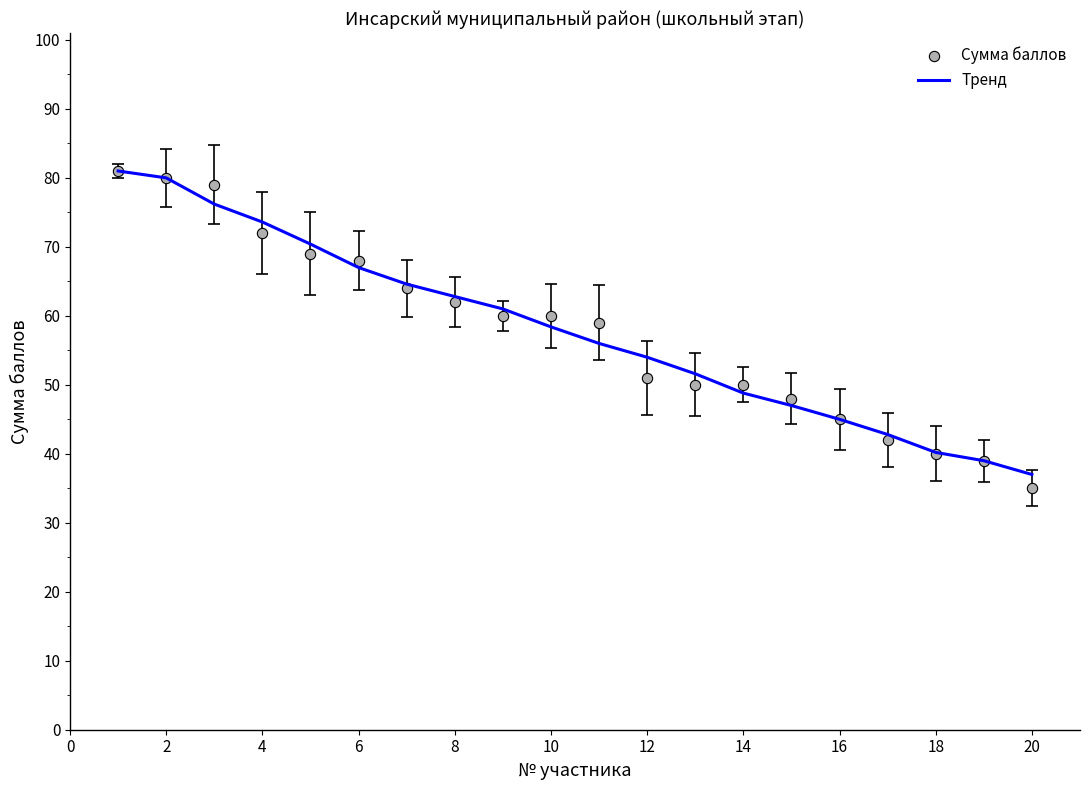

True or false: Тренд has a value of 49.4 at 4.

False